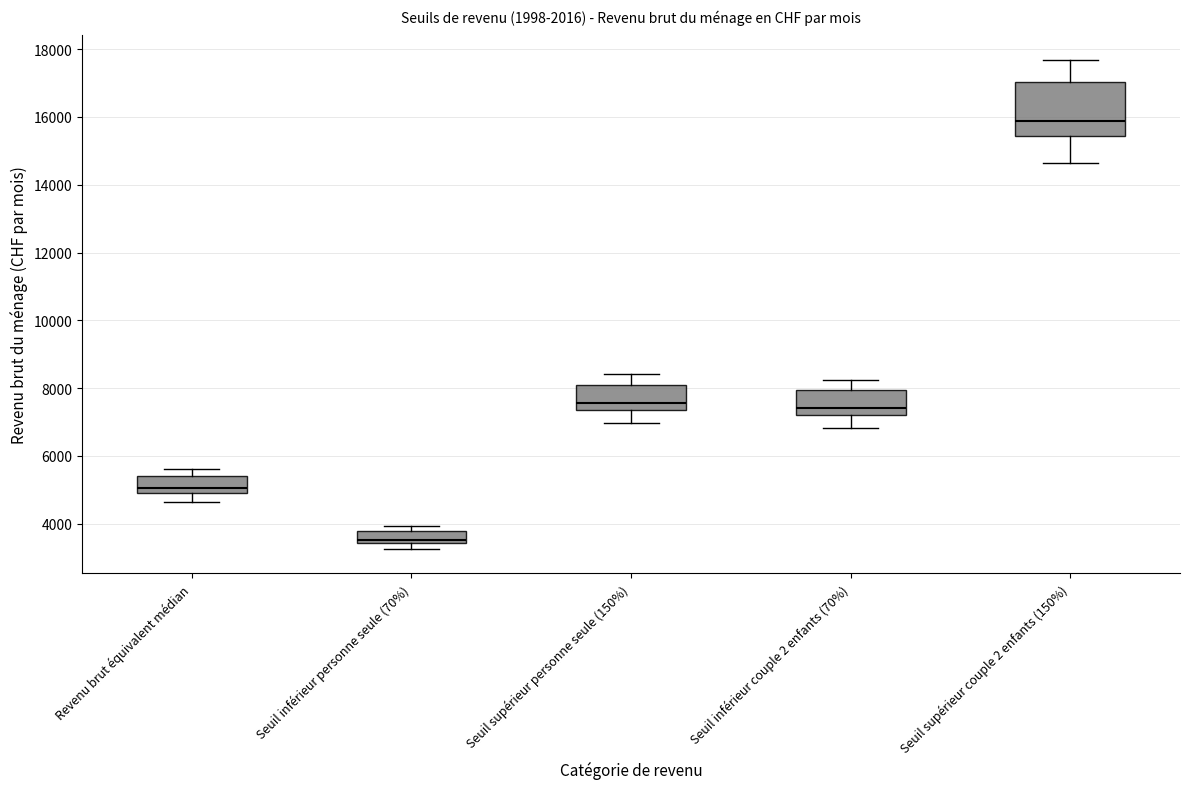

Reading left to right, read every box against the y-axis: the position of its median line, the range the box covers, and the ends of its whiskers. The values are not printed on the chart, so give them approximately, as read against the axis.

Revenu brut équivalent médian: median 5000, box 4800 to 5400, whiskers 4600 to 5600
Seuil inférieur personne seule (70%): median 3600, box 3400 to 3800, whiskers 3200 to 4000
Seuil supérieur personne seule (150%): median 7600, box 7400 to 8200, whiskers 7000 to 8400
Seuil inférieur couple 2 enfants (70%): median 7400, box 7200 to 8000, whiskers 6800 to 8200
Seuil supérieur couple 2 enfants (150%): median 15800, box 15400 to 17000, whiskers 14600 to 17600